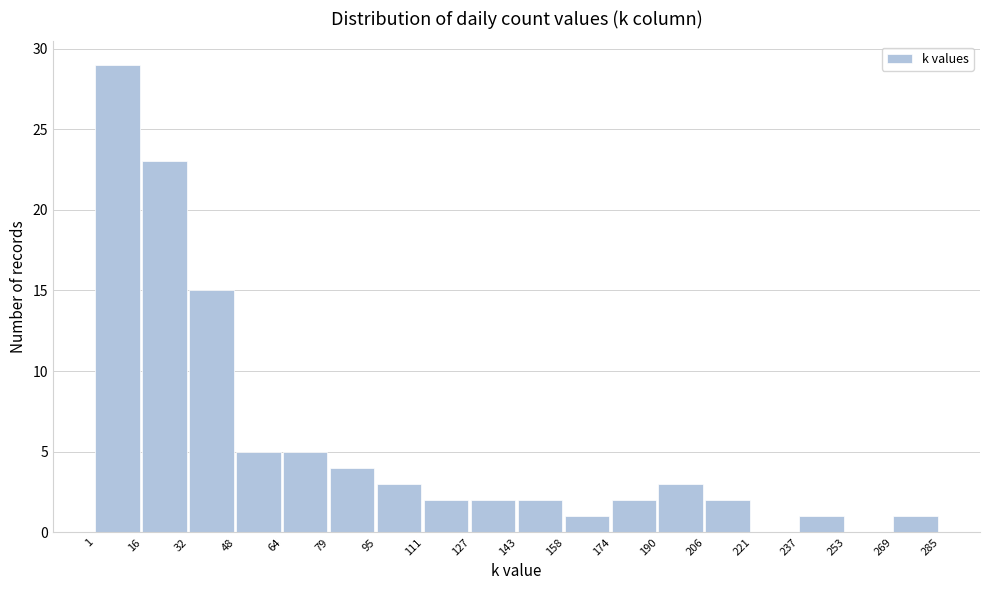

Reading left to right, transcribe this chart: for each bar, give the range it covers on the x-axis and its height. The values are not printed on the chart, so give them approximately, as read against the axis.

1 to 16: 29
16 to 32: 23
32 to 48: 15
48 to 64: 5
64 to 79: 5
79 to 95: 4
95 to 111: 3
111 to 127: 2
127 to 143: 2
143 to 158: 2
158 to 174: 1
174 to 190: 2
190 to 206: 3
206 to 221: 2
221 to 237: 0
237 to 253: 1
253 to 269: 0
269 to 285: 1